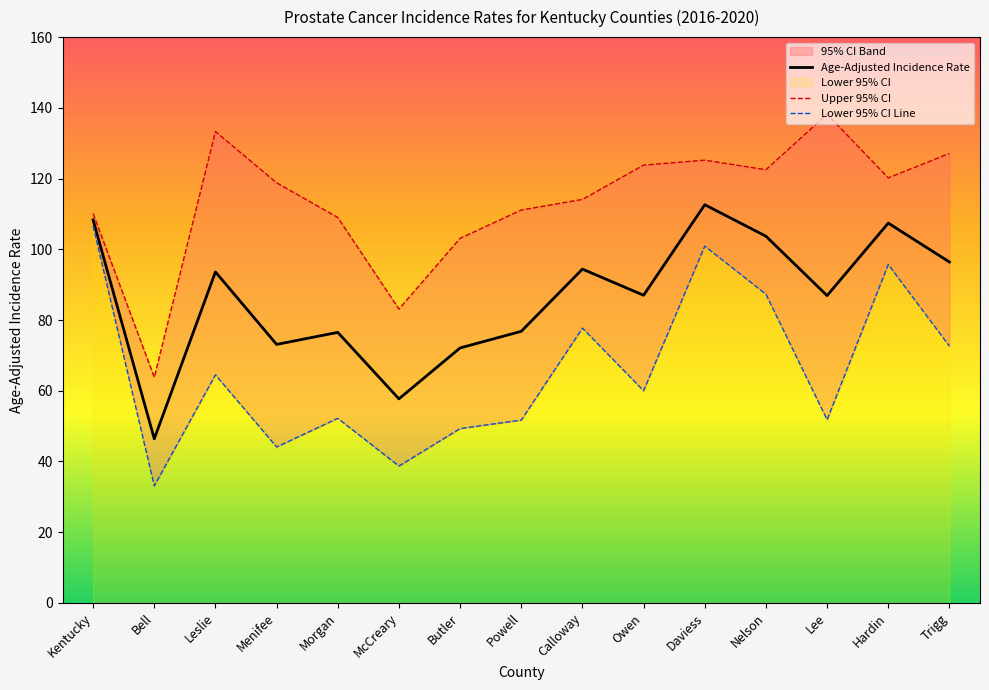

Read the Age-Adjusted Incidence Rate value at Trigg.

96.4